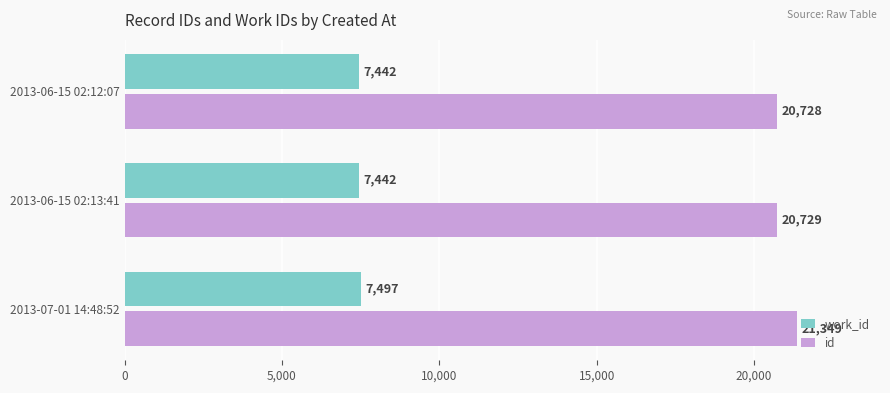

What is the difference between the maximum and minimum values in the id series?

621